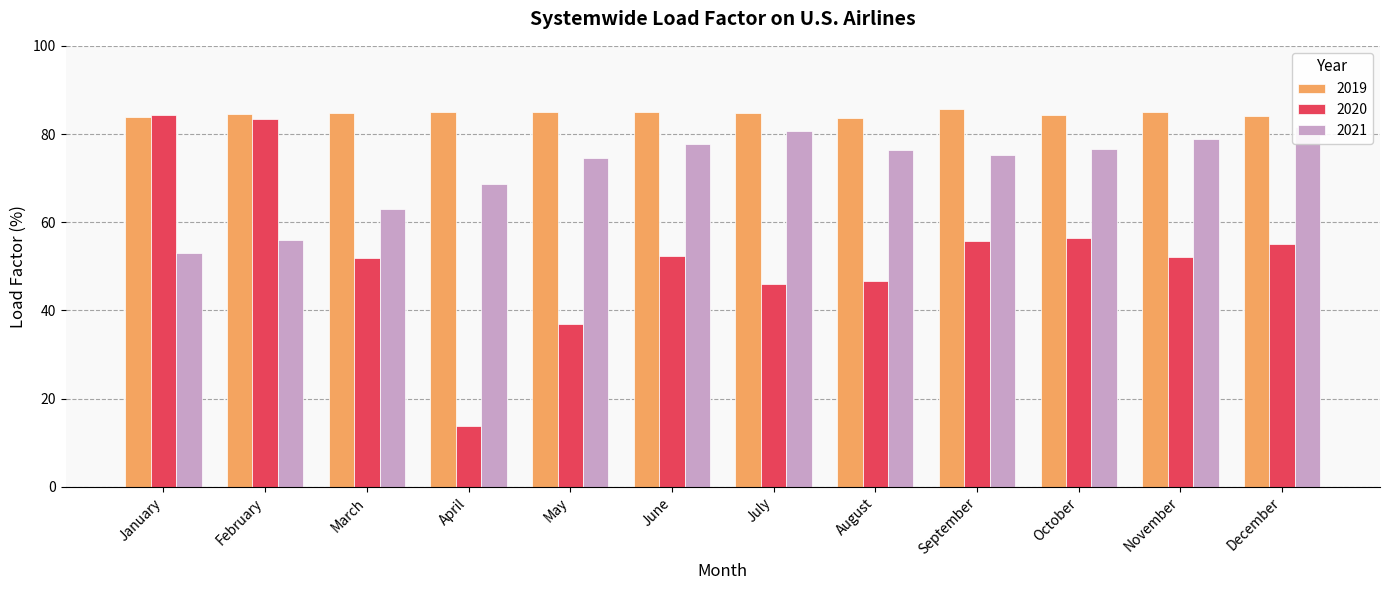

What is the value of the 2019 bar at the 11th from the left?

84.9